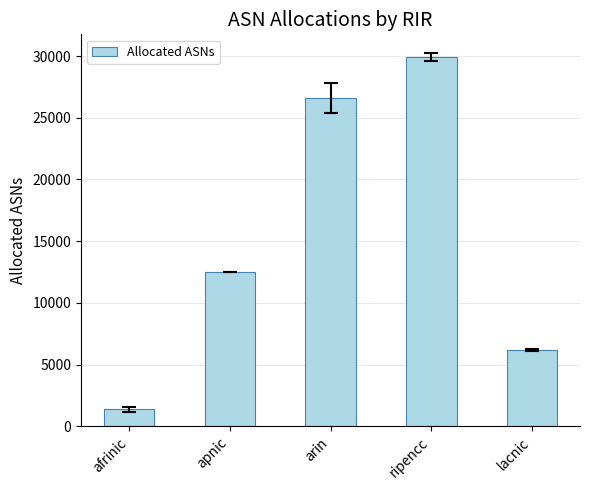

What is the approximate value at ripencc, to the nearest 10?

29910